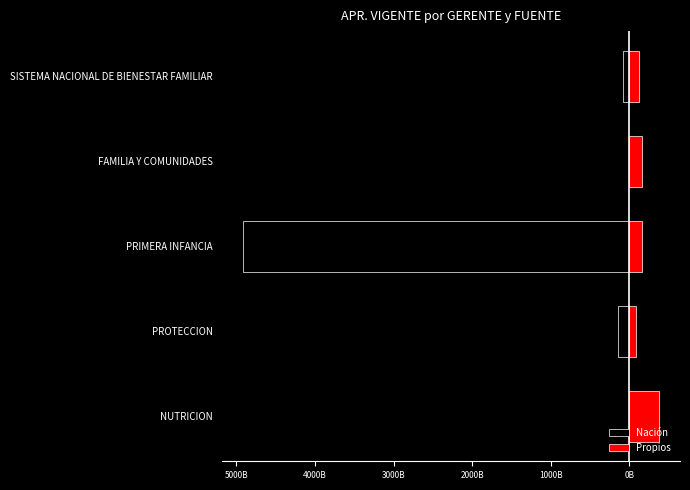

Which series has the largest total across all categories?

Propios